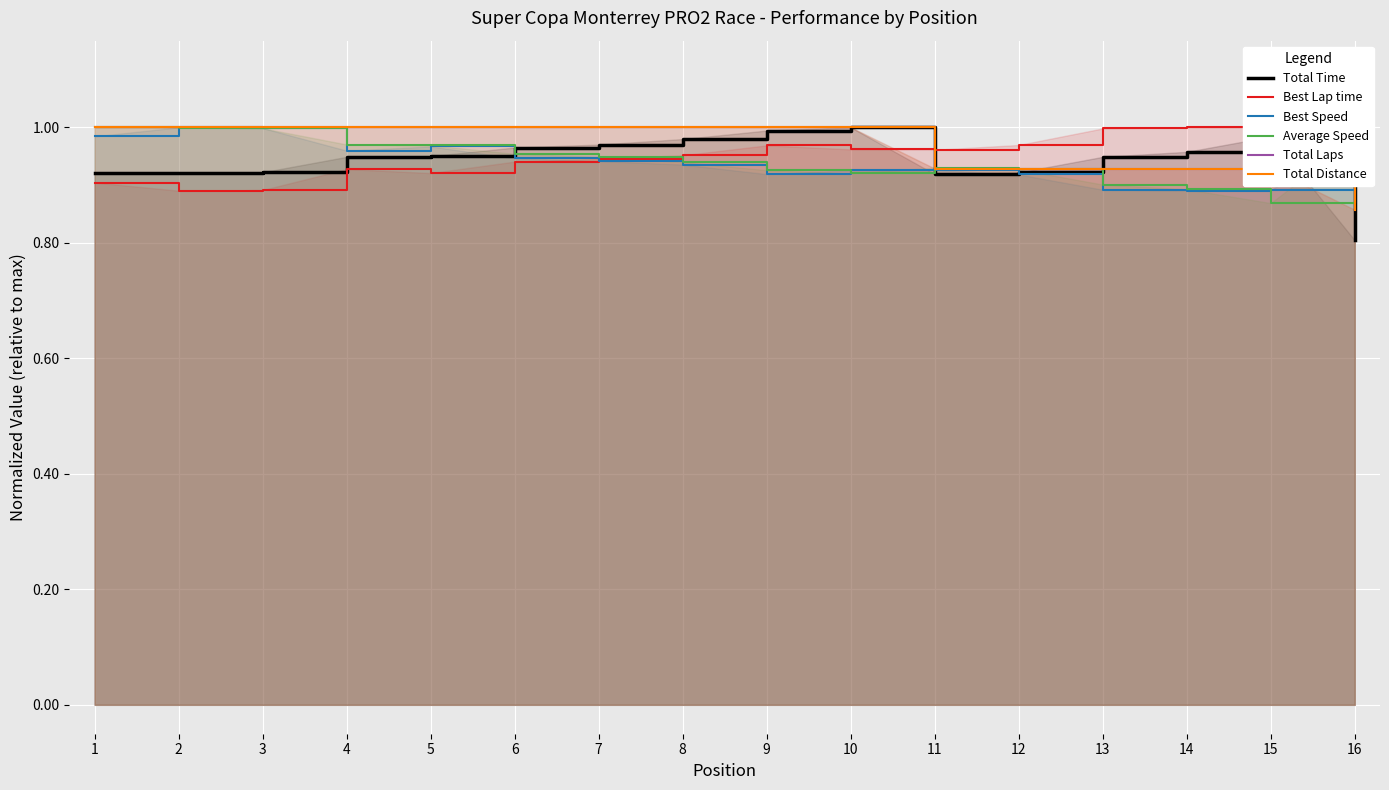

Which category has the highest value across all series?

10